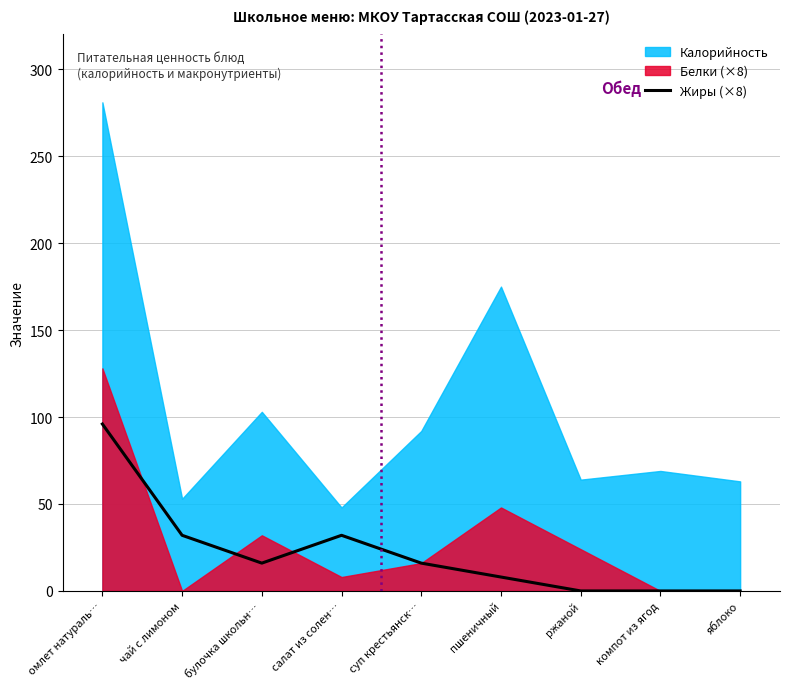

The value of Жиры (×8) at омлет натураль… is 96. True or false?

True